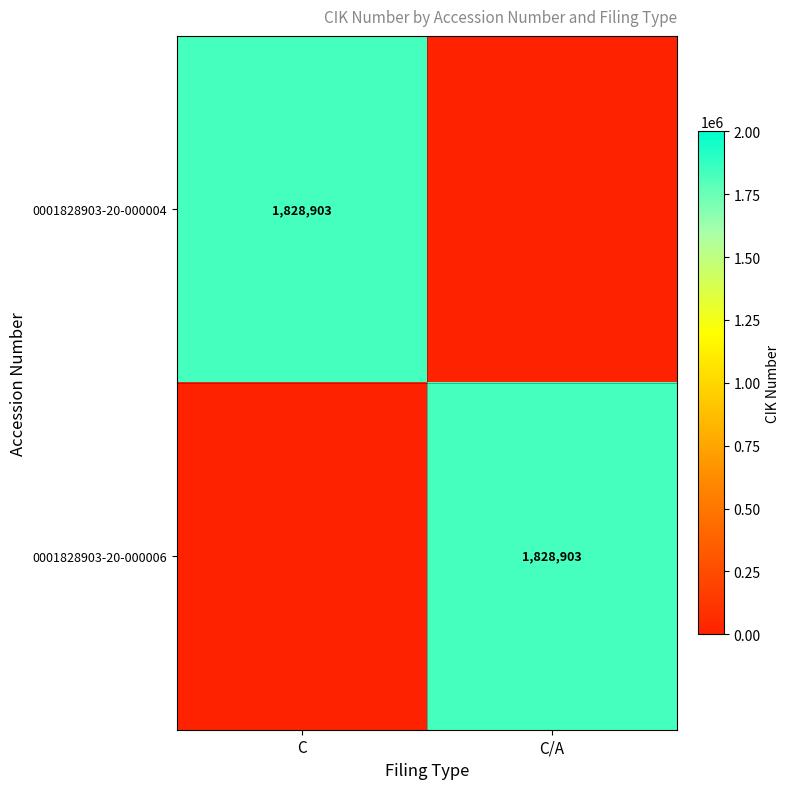

The 0001828903-20-000004 series shows 1828903 at C. True or false?

True